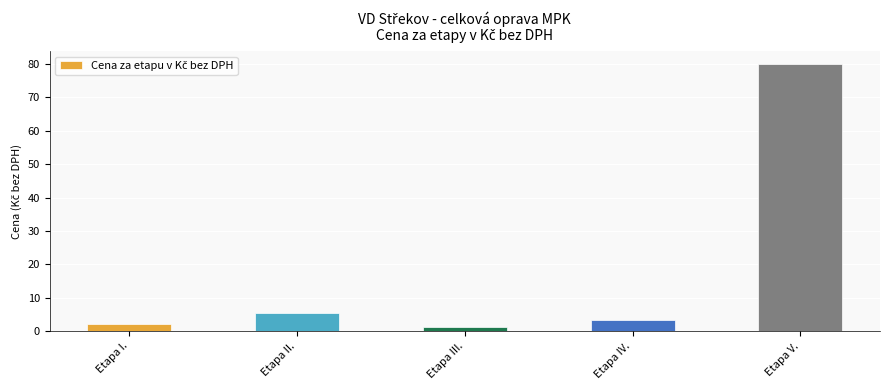

Approximately how many times larger is the value at Etapa I. compared to Etapa II.?

0.4